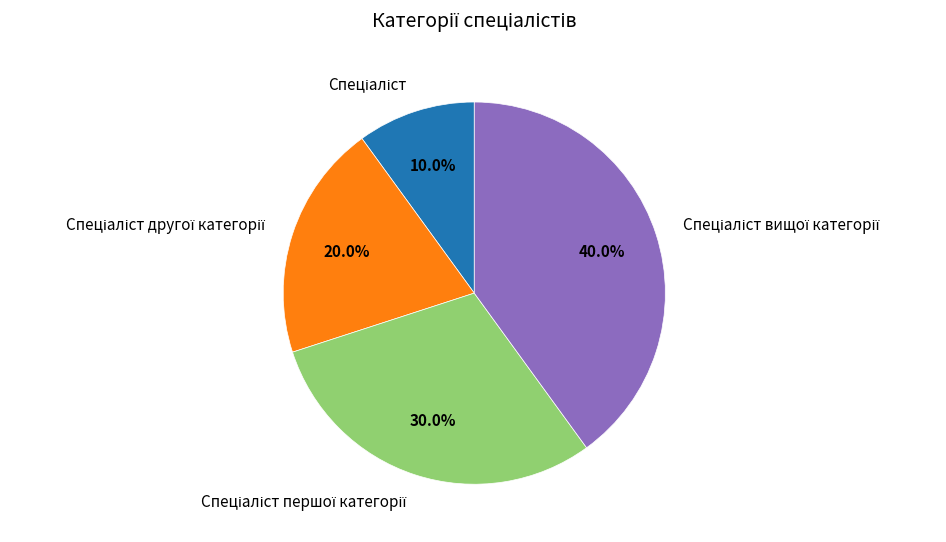

Is there any slice that represents more than half of the pie?

No